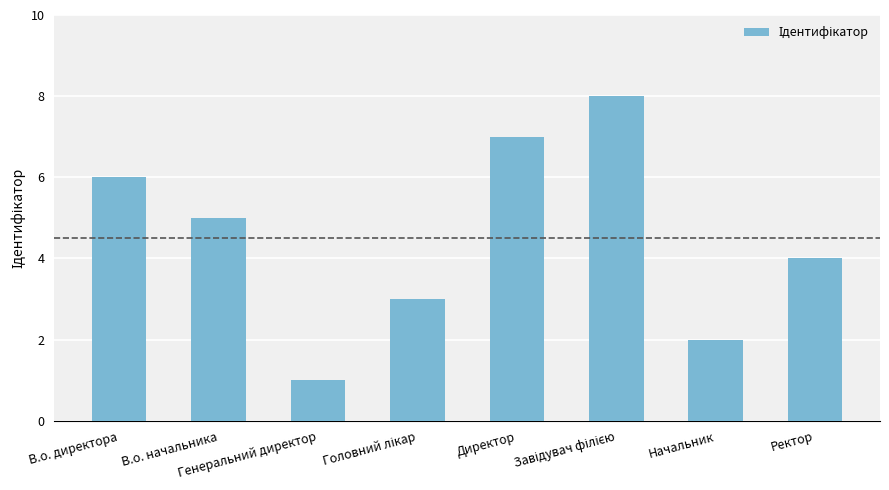

What is the difference between the maximum and minimum values?

7